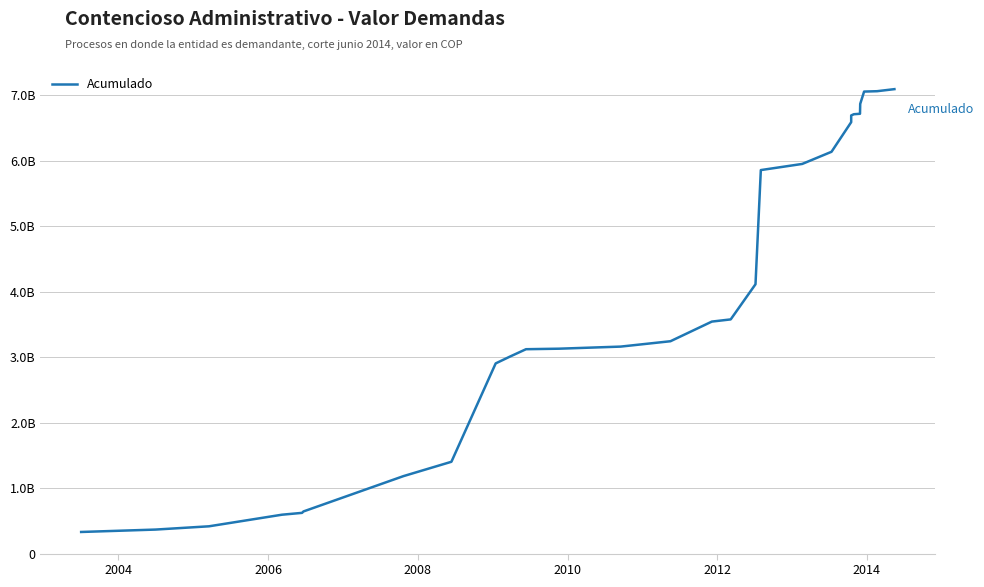

What is the smallest value displayed?

330072282